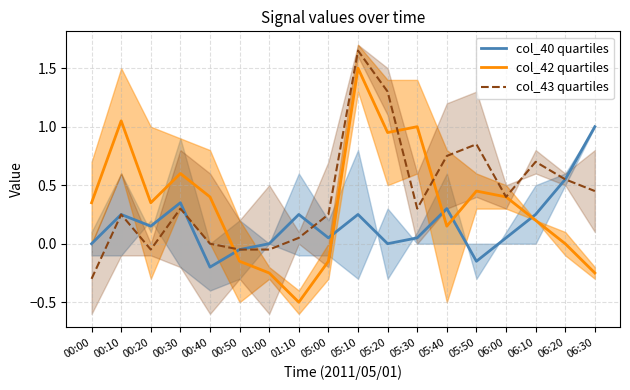

What is the minimum value for col_43 quartiles?

-0.3